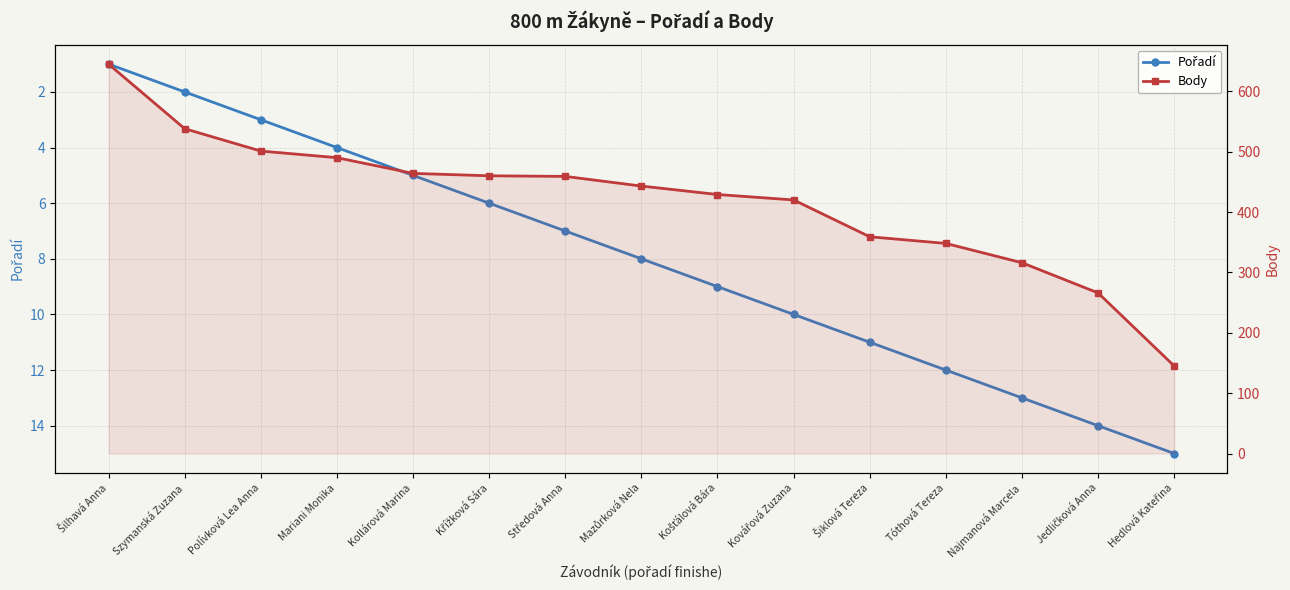

At which label does Pořadí first exceed 8?

Košťálová Bára